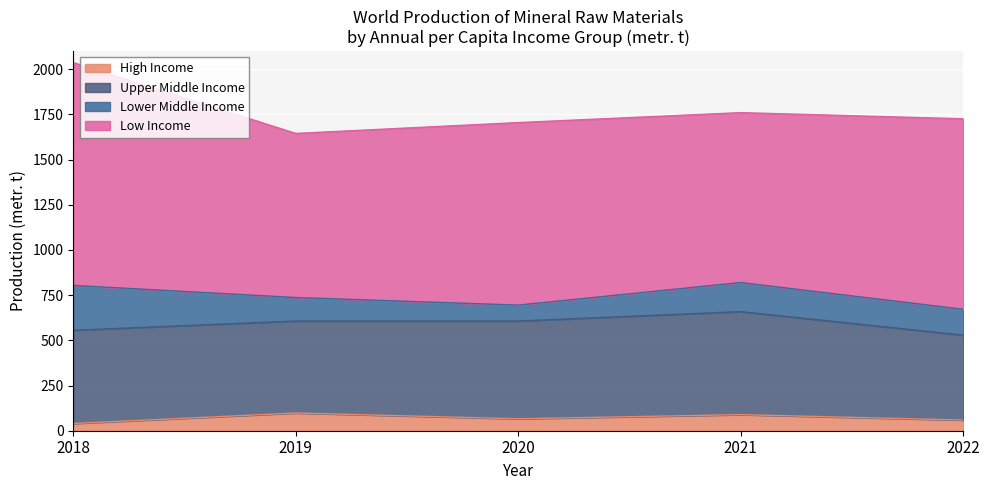

What is the average value of the Upper Middle Income series?

521